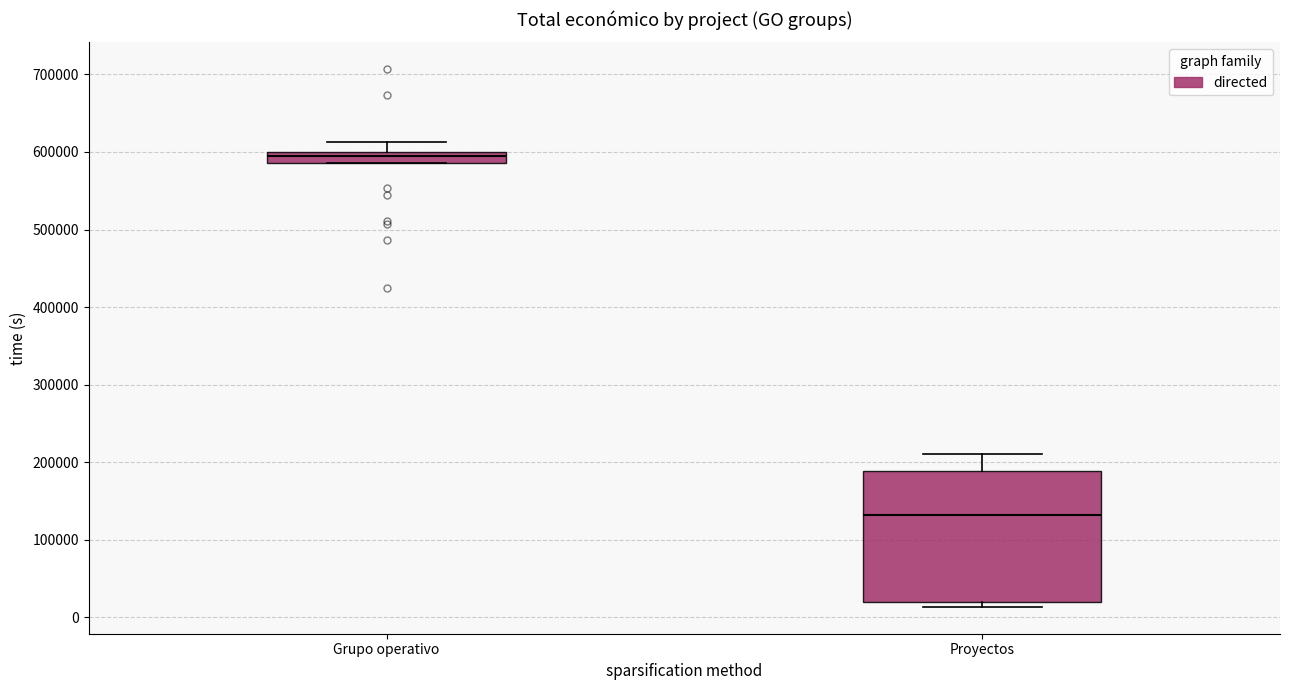

Comparing the boxes themselves (not the whiskers), which one is the tallest?

Proyectos